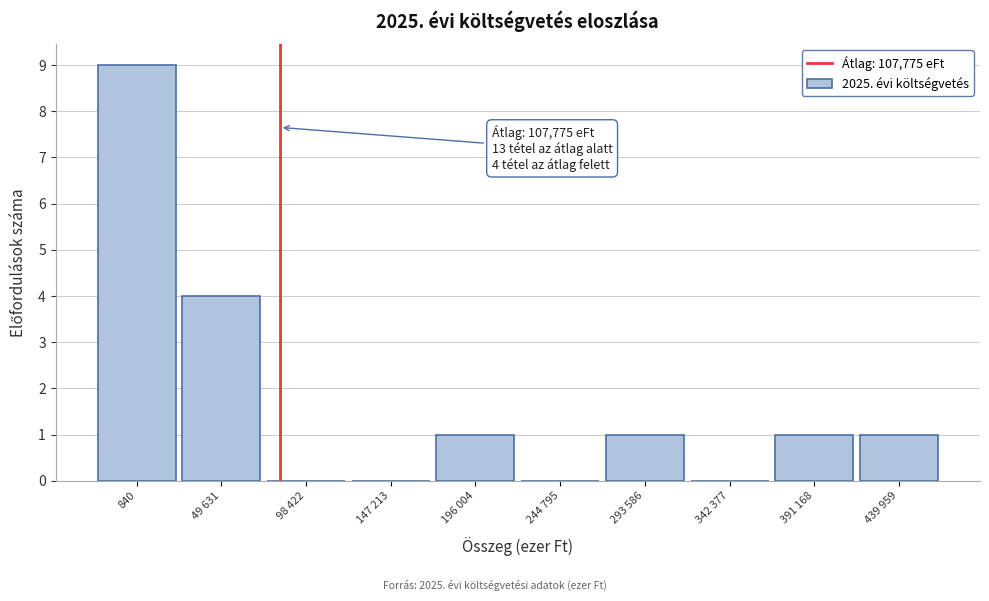

Reading left to right, extract all data points from this chart.

840=9	49 631=4	98 422=0	147 213=0	196 004=1	244 795=0	293 586=1	342 377=0	391 168=1	439 959=1